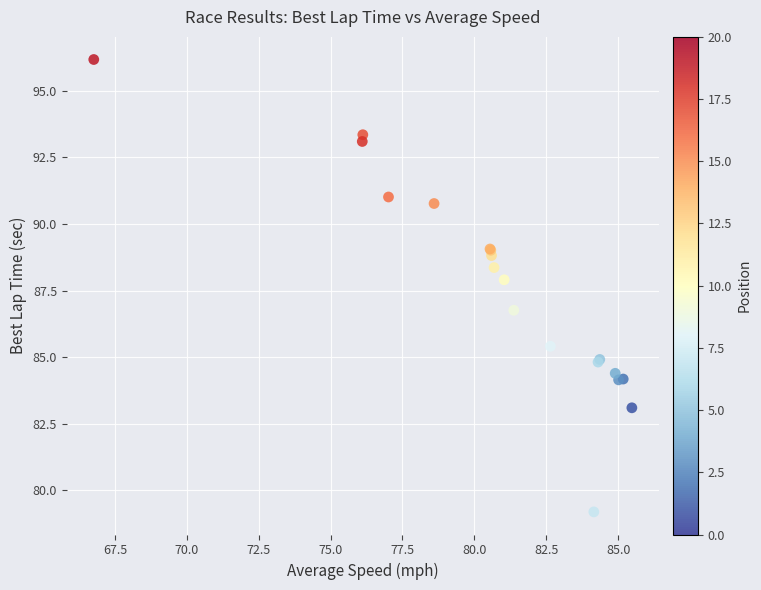

What Y value in the scatter plot is closest to 87?

86.8